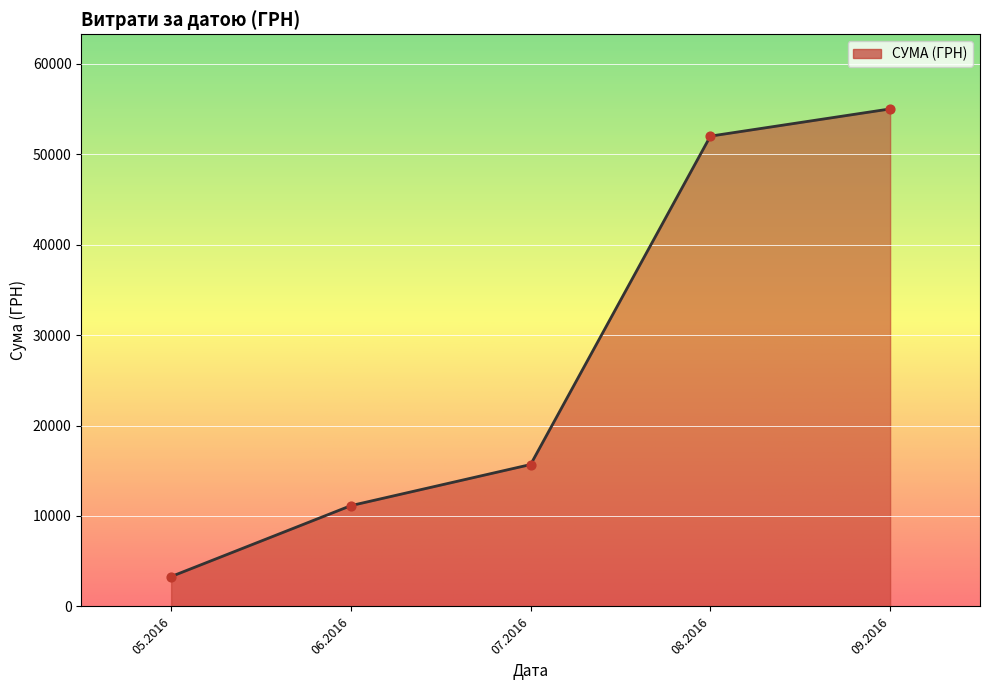

Between 06.2016 and 09.2016, which is larger?

09.2016